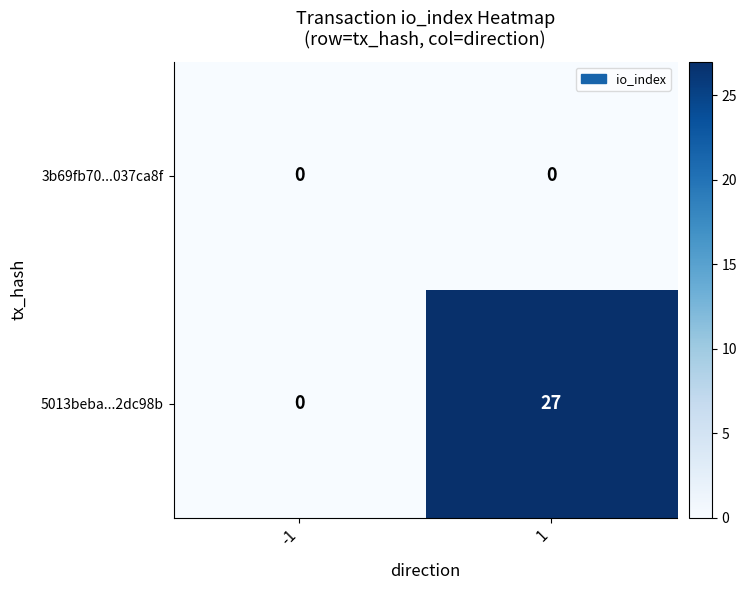

Which series has the largest total across all categories?

5013beba...2dc98b